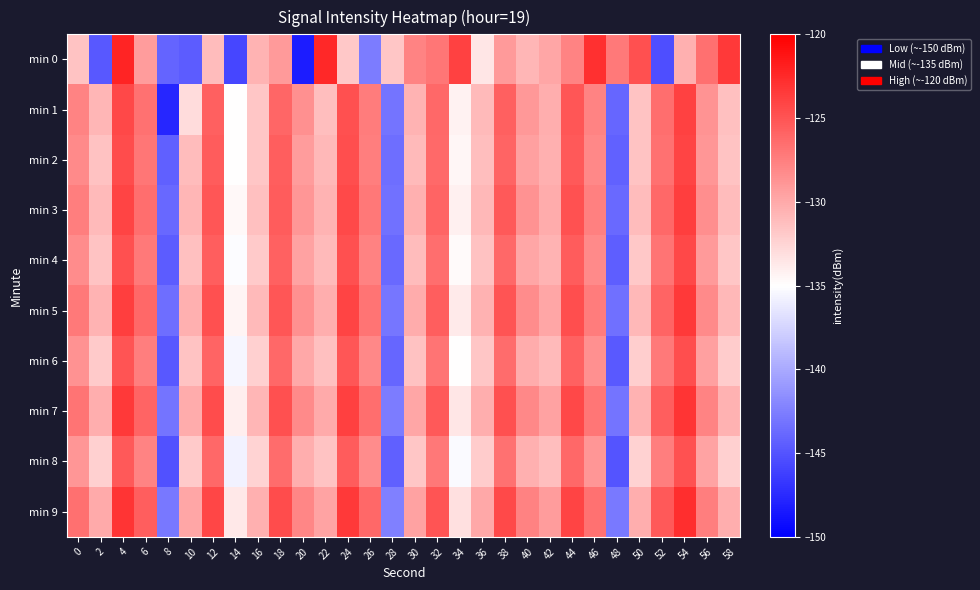

Between 38 and 40, which is larger?

38